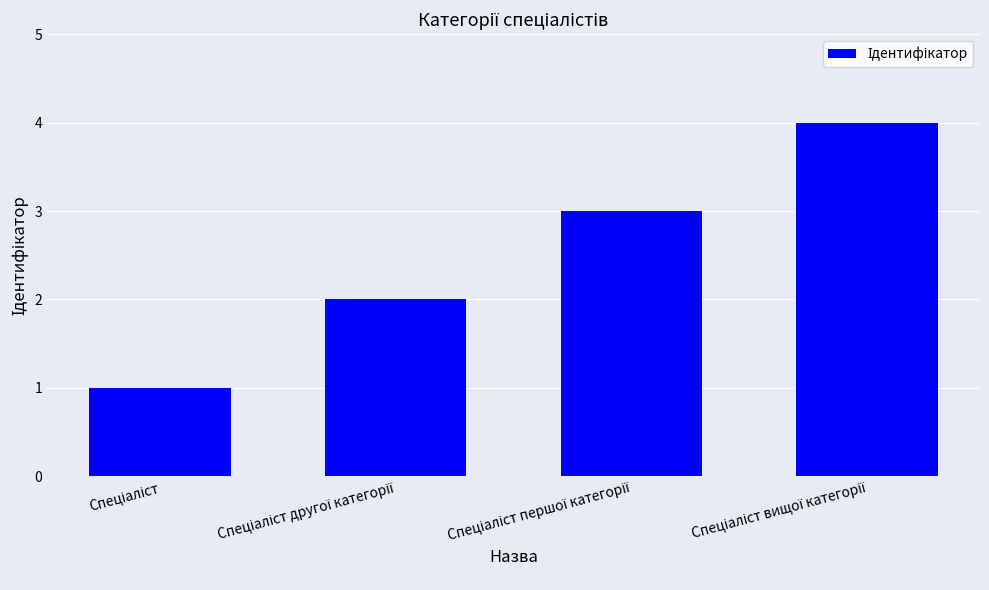

What is the difference between the maximum and minimum values?

3